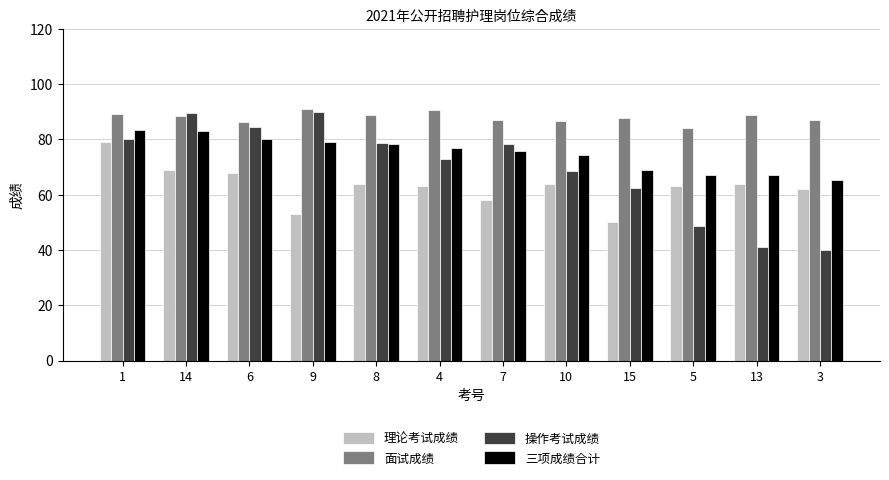

True or false: 理论考试成绩 has a value of 68.0 at 6.

True